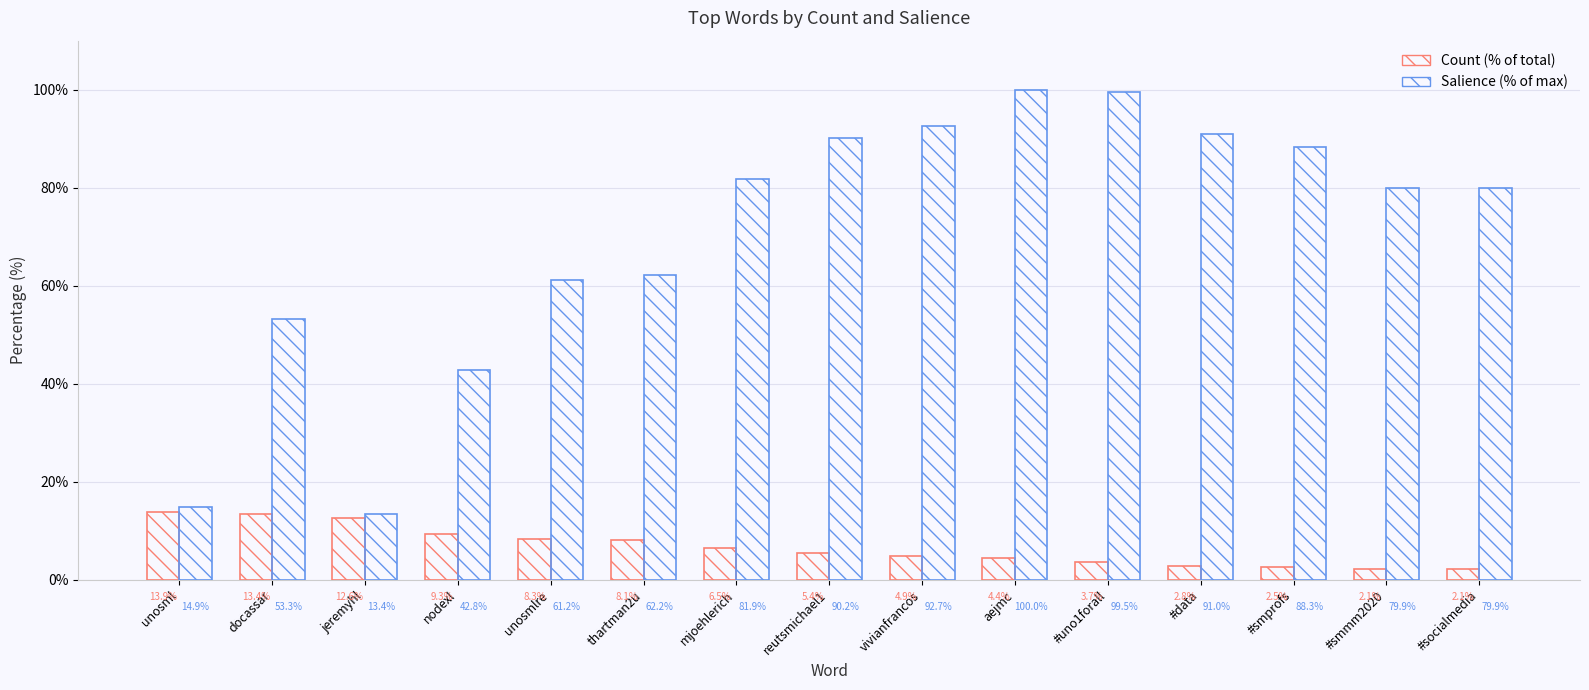

At which label does Count (% of total) first exceed 5?

unosml